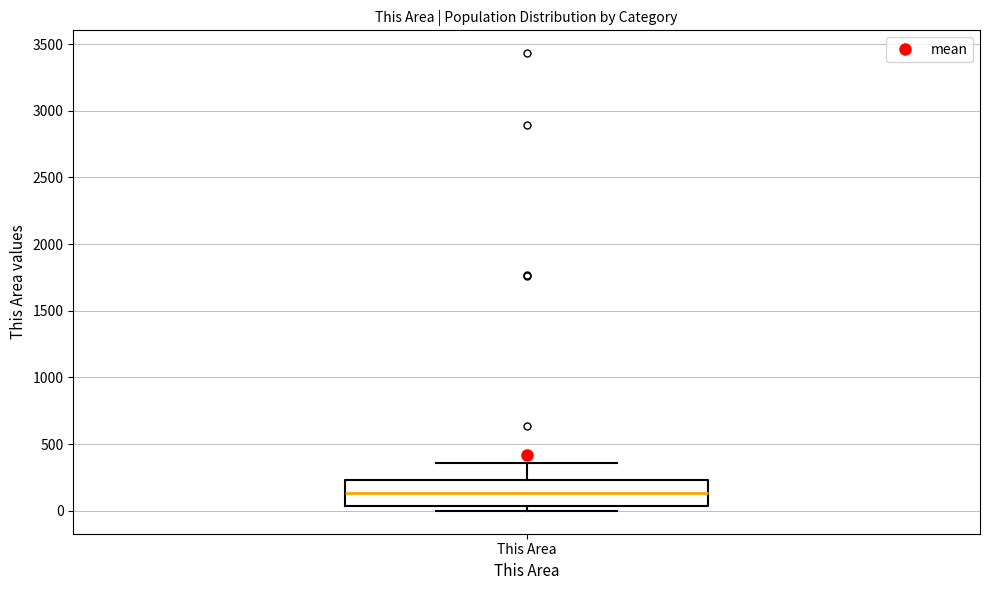

Read this box plot against the y-axis: the position of the median line, the range covered by the box, and the ends of both whiskers. The values are not printed on the chart, so give them approximately, as read against the axis.

median 150, box 50 to 250, whiskers 0 to 350